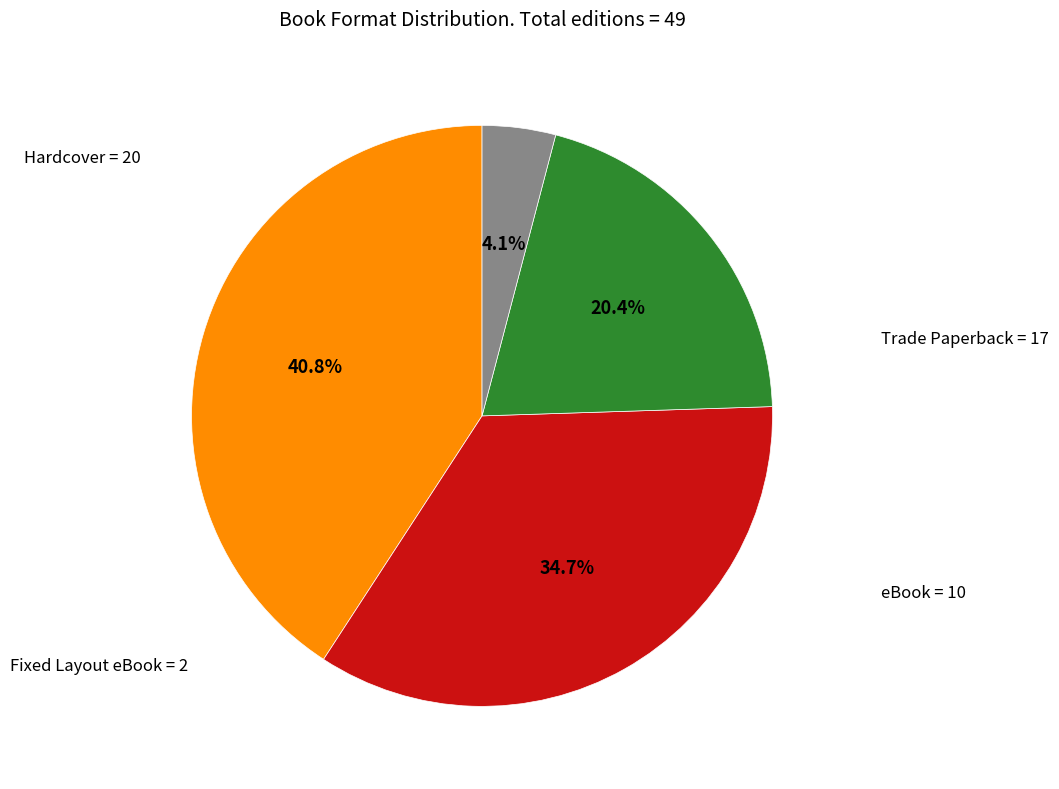

Does any single category account for the majority?

No